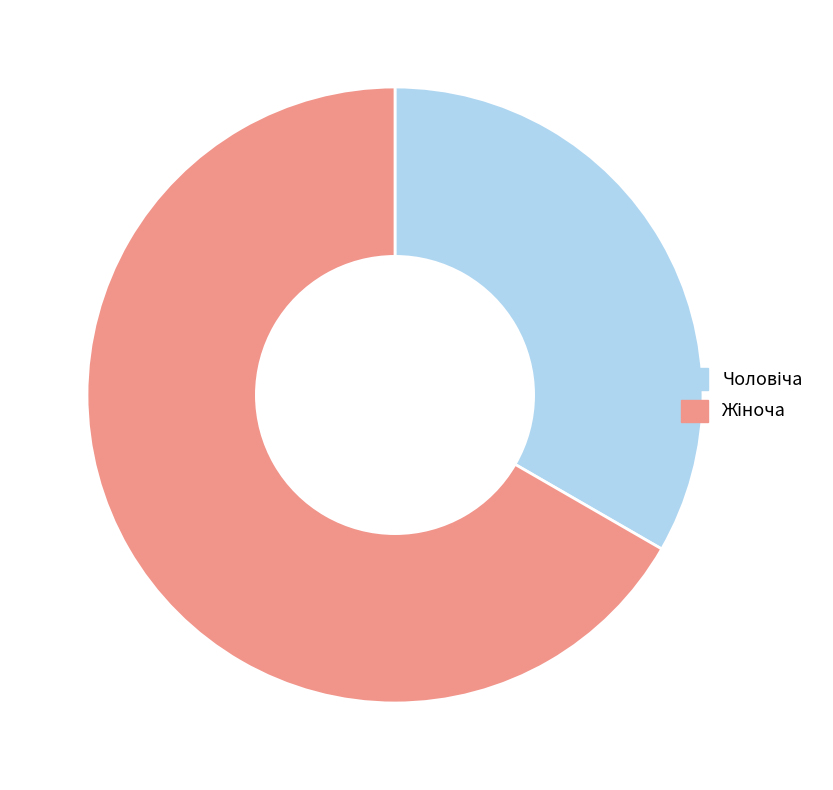

Does any single category account for the majority?

Yes